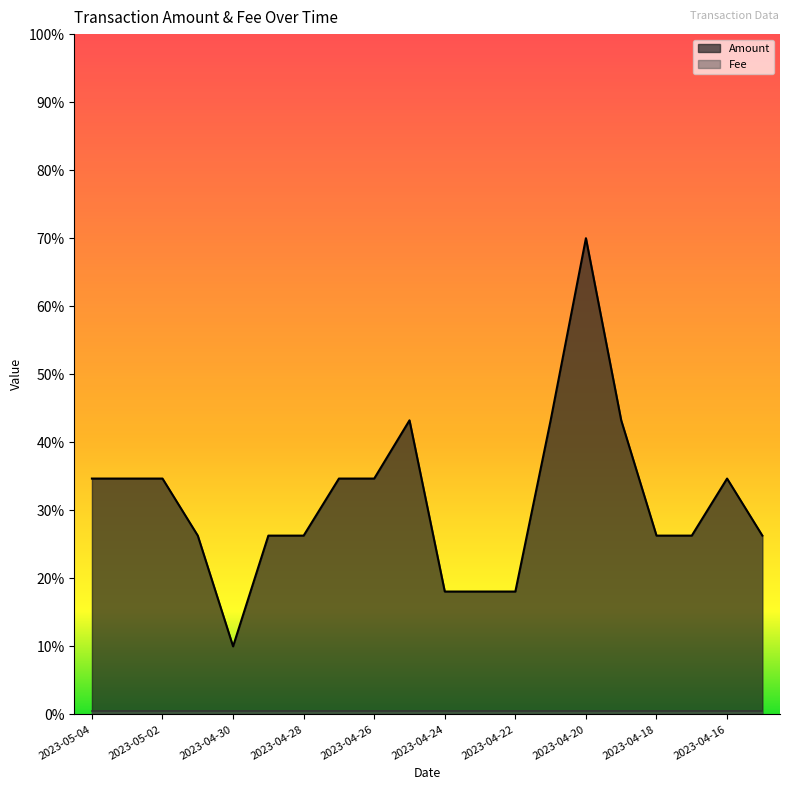

What is the average value?

31.5